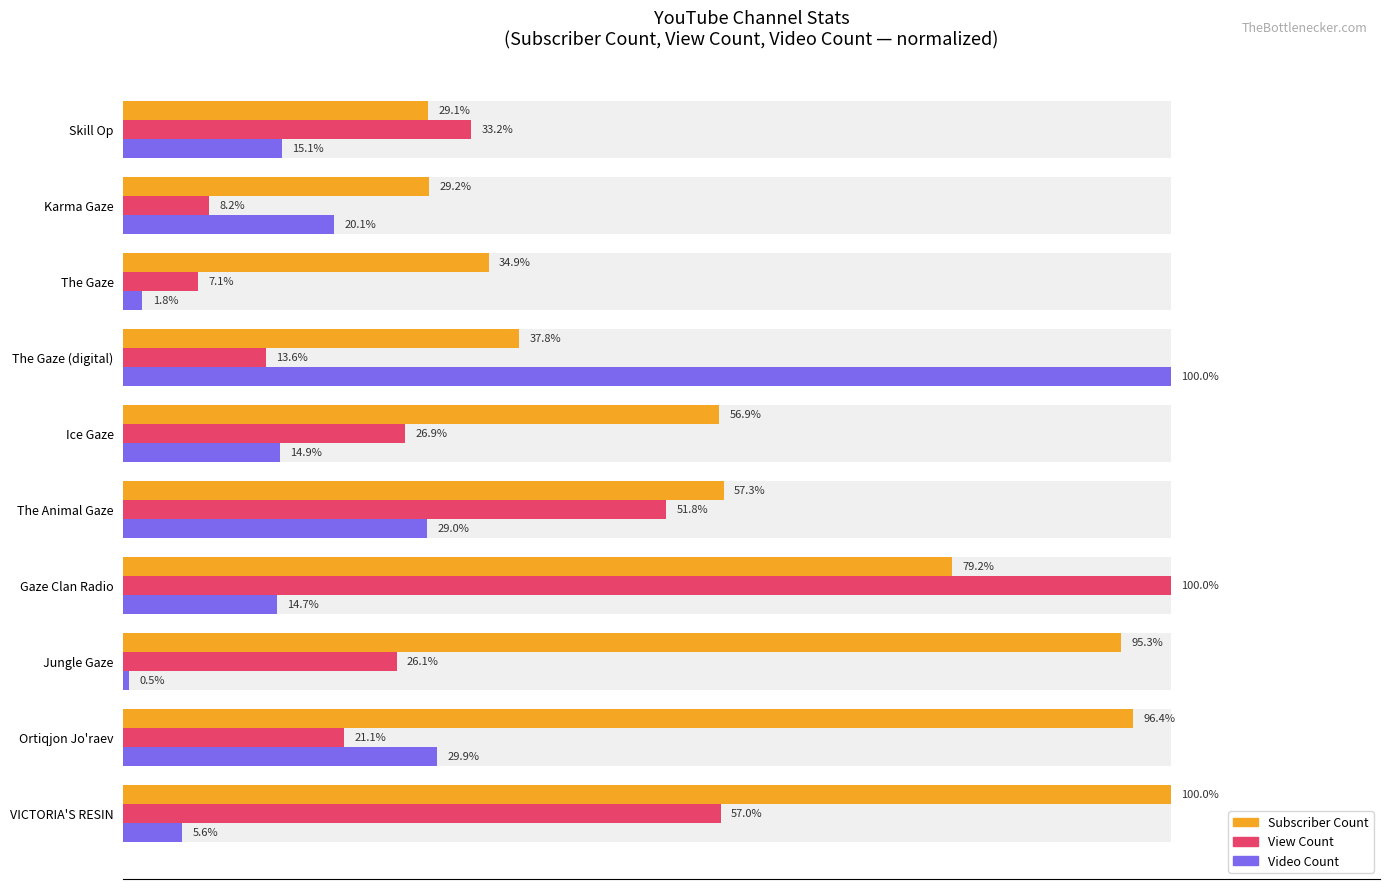

Reading right to left, list all the values displayed in this chart.

Subscriber Count: 29.1	29.2	34.9	37.8	56.9	57.3	79.2	95.3	96.4	100.0
View Count: 33.2	8.2	7.1	13.6	26.9	51.8	100.0	26.1	21.1	57.0
Video Count: 15.1	20.1	1.8	100.0	14.9	29.0	14.7	0.5	29.9	5.6